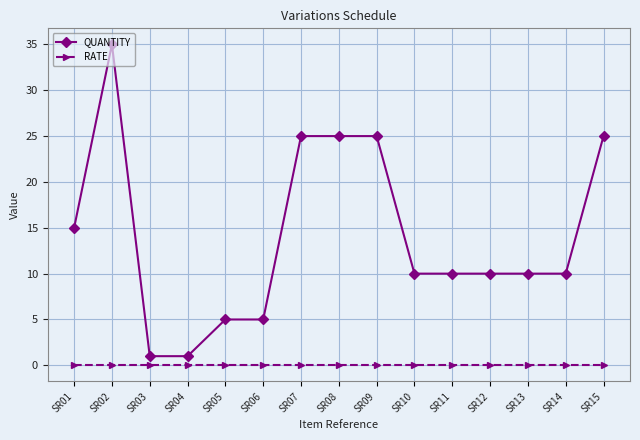

At how many categories does at least one series exceed 16?

5